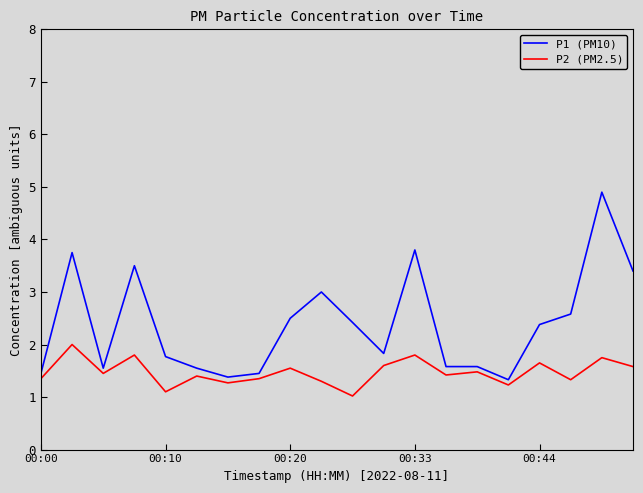

How many distinct data groups are displayed?

2